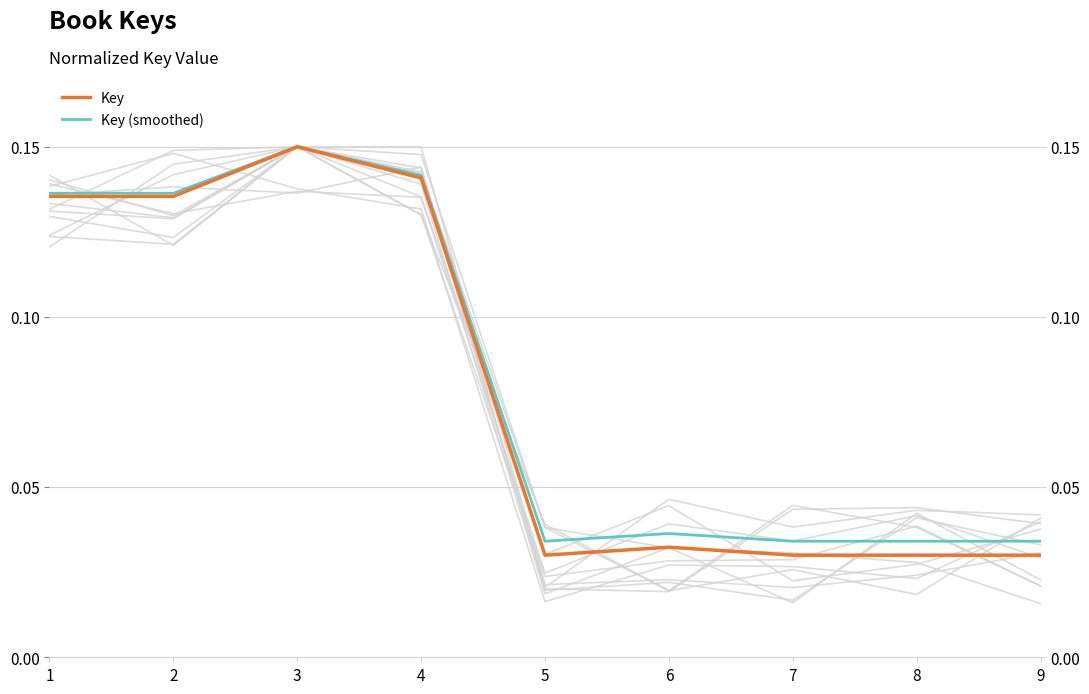

Between 7 and 9, which is larger?

9